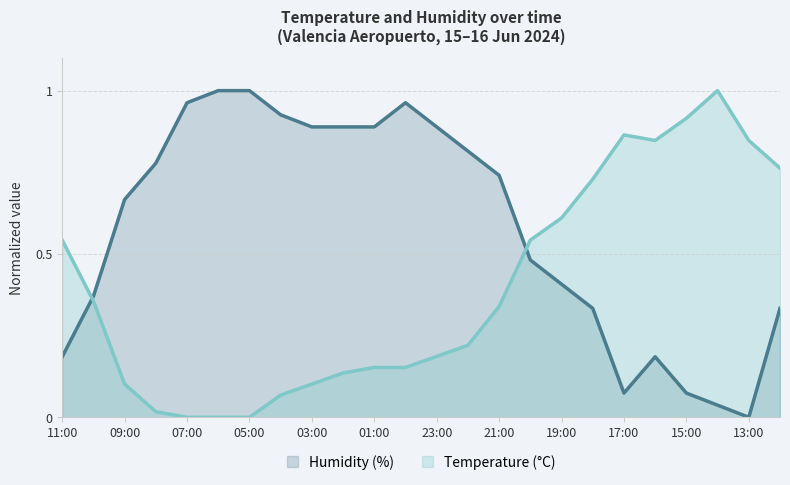

Reading left to right, what are all the values shown in this chart?

Temperature (°C): 11:00=0.5	10:00=0.4	09:00=0.1	08:00=0.0	07:00=0.0	06:00=0.0	05:00=0.0	04:00=0.1	03:00=0.1	02:00=0.1	01:00=0.2	00:00=0.2	23:00=0.2	22:00=0.2	21:00=0.3	20:00=0.5	19:00=0.6	18:00=0.7	17:00=0.9	16:00=0.8	15:00=0.9	14:00=1.0	13:00=0.8	12:00=0.8
Humidity (%): 11:00=0.2	10:00=0.4	09:00=0.7	08:00=0.8	07:00=1.0	06:00=1.0	05:00=1.0	04:00=0.9	03:00=0.9	02:00=0.9	01:00=0.9	00:00=1.0	23:00=0.9	22:00=0.8	21:00=0.7	20:00=0.5	19:00=0.4	18:00=0.3	17:00=0.1	16:00=0.2	15:00=0.1	14:00=0.0	13:00=0.0	12:00=0.3